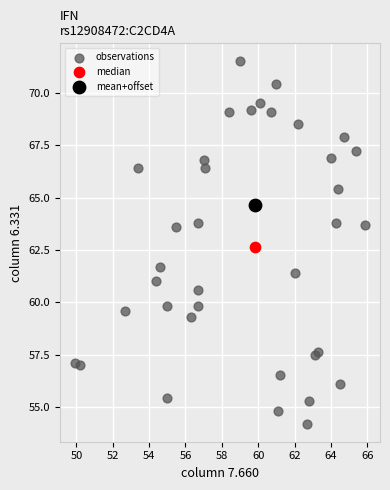

What are all the series names shown in the legend?

observations, median, mean+offset